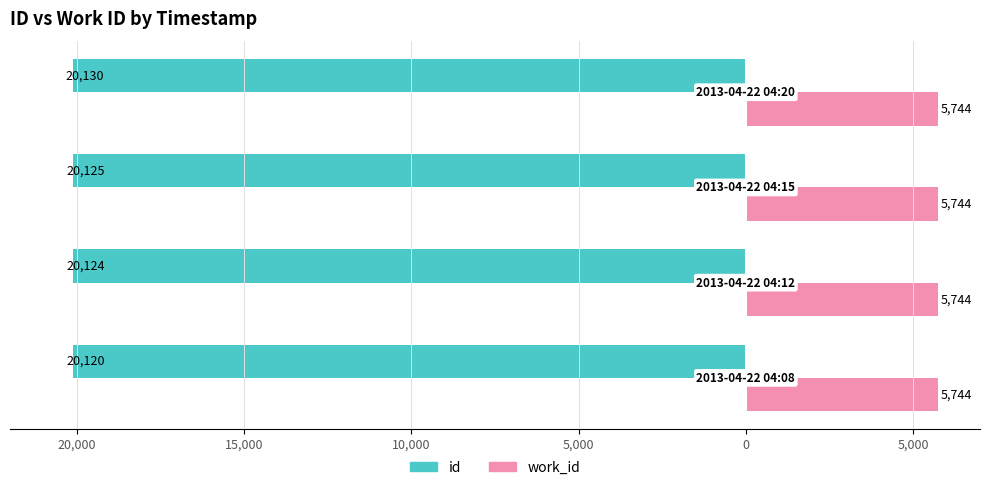

What are all the series names shown in the legend?

id, work_id